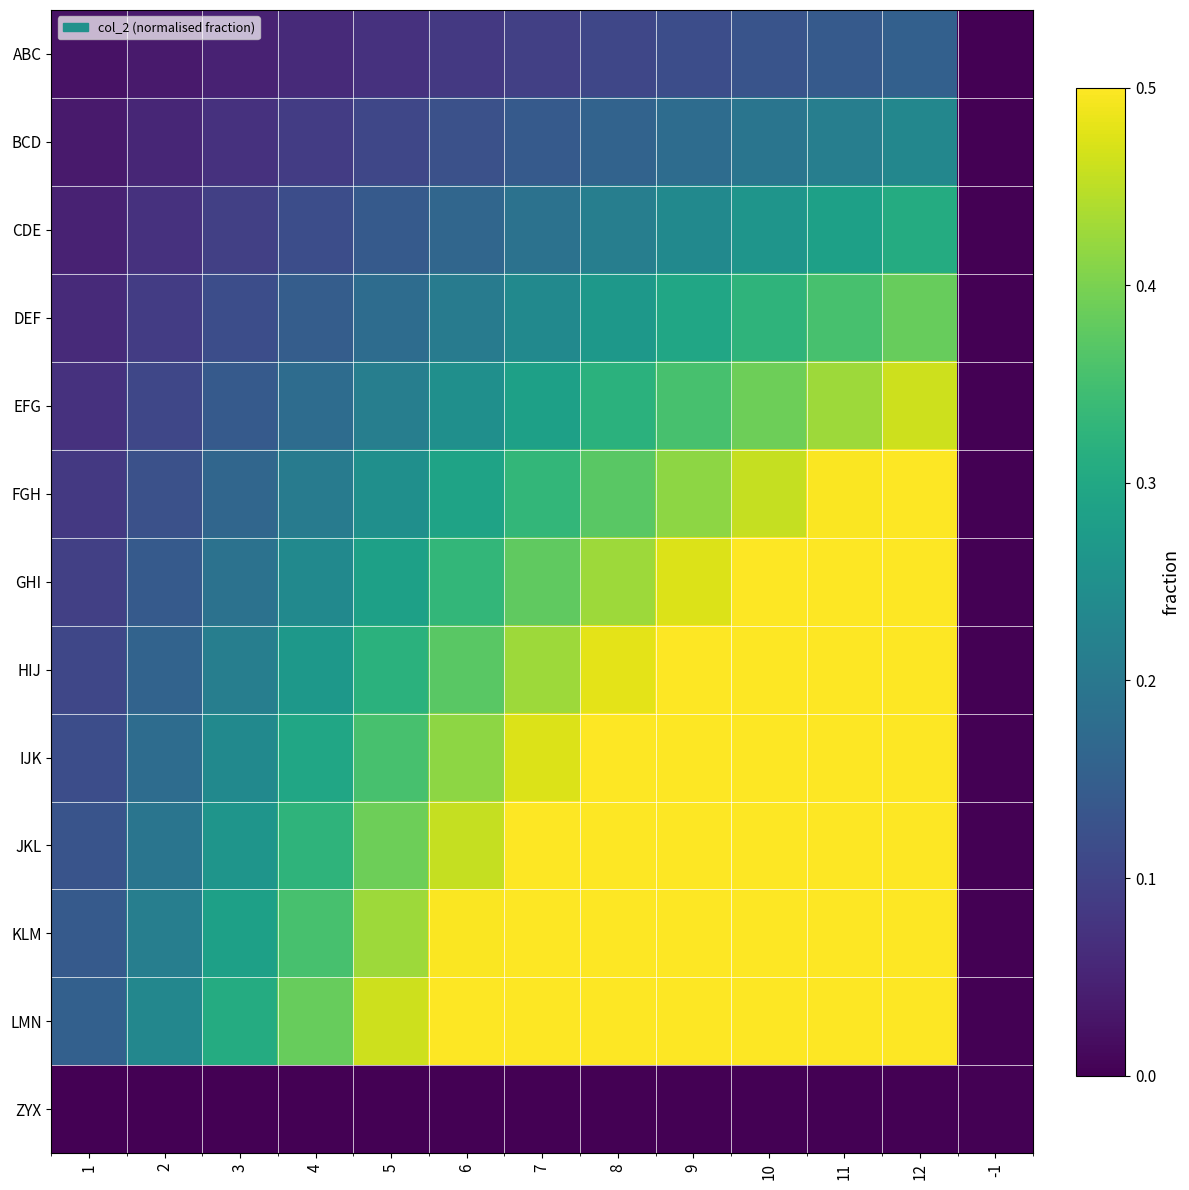

Which series has the widest spread of values?

LMN